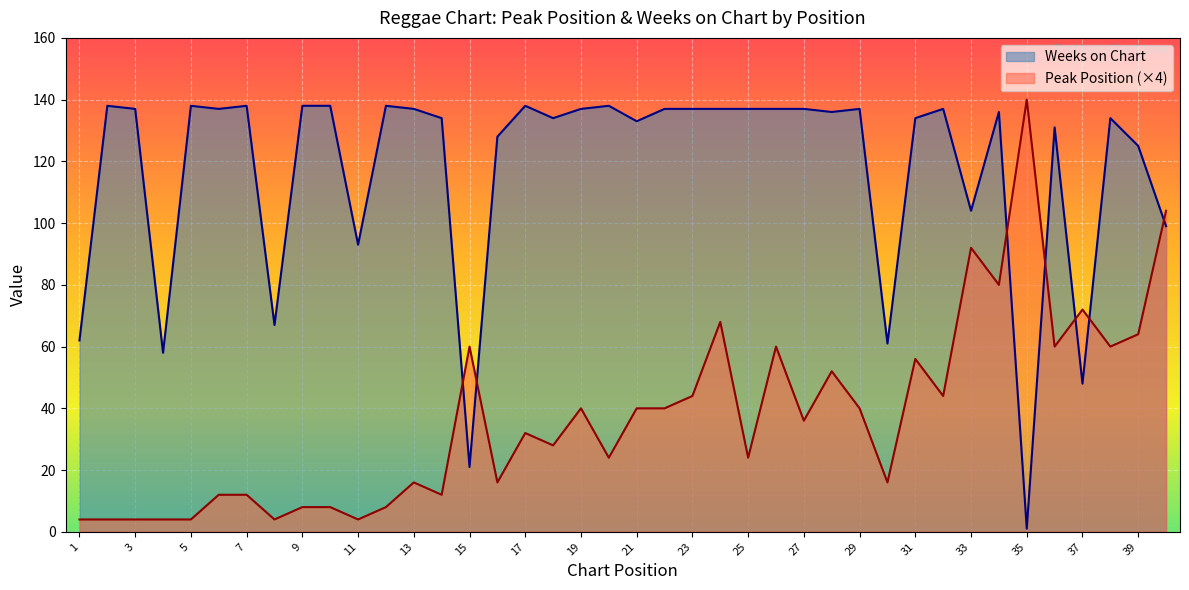

Is it true that Weeks on Chart equals 138 at 12?

True